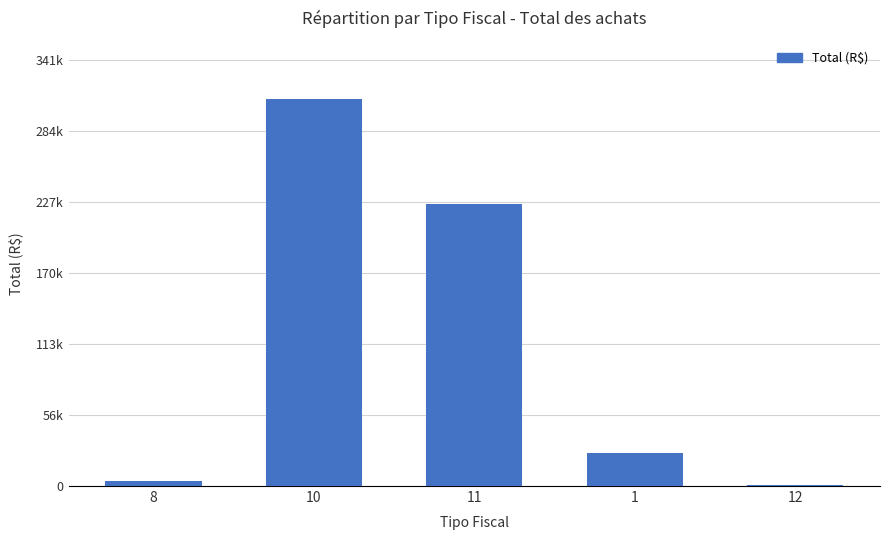

The chart shows a value of 645.0 at 12. True or false?

True